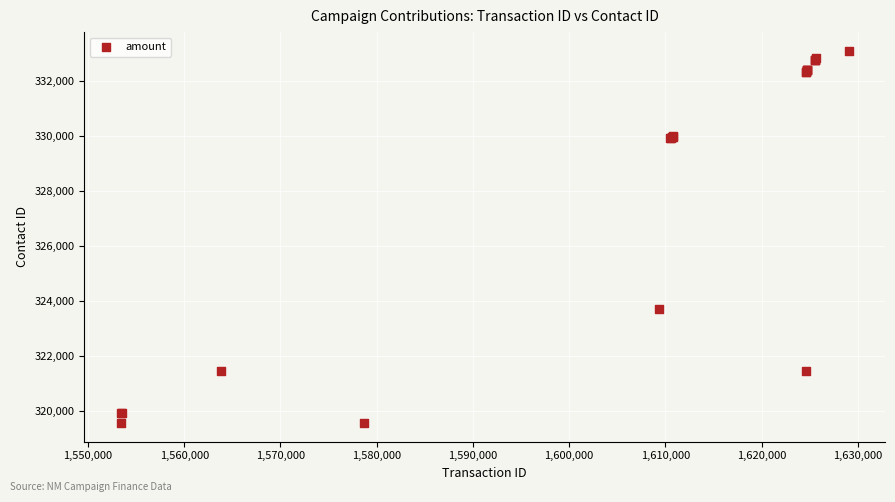

What Y value in the scatter plot is closest to 326332?

323712